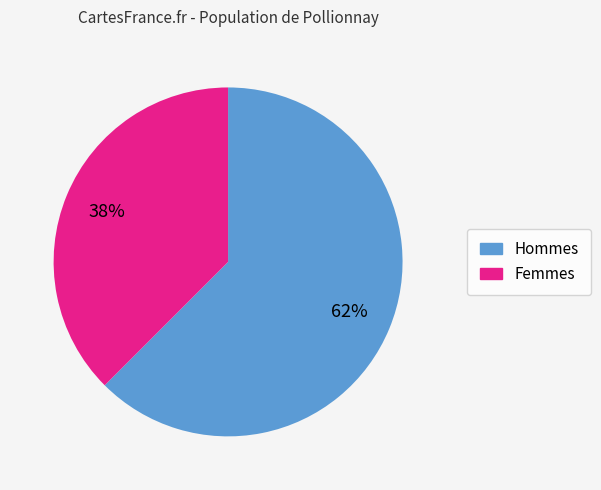

How many slices are in this pie chart?

2